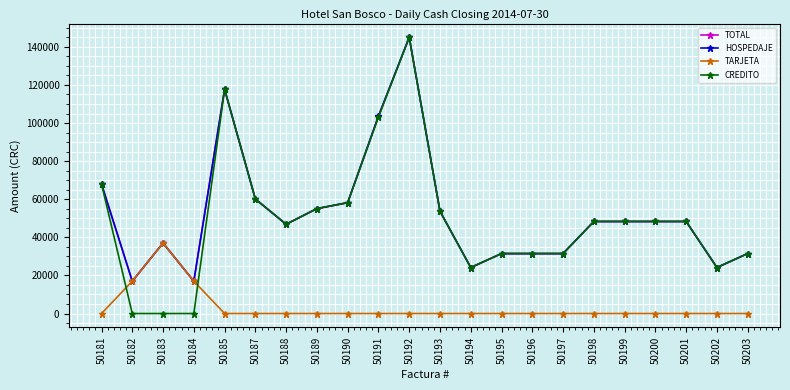

How many categories are shown in the chart?

22